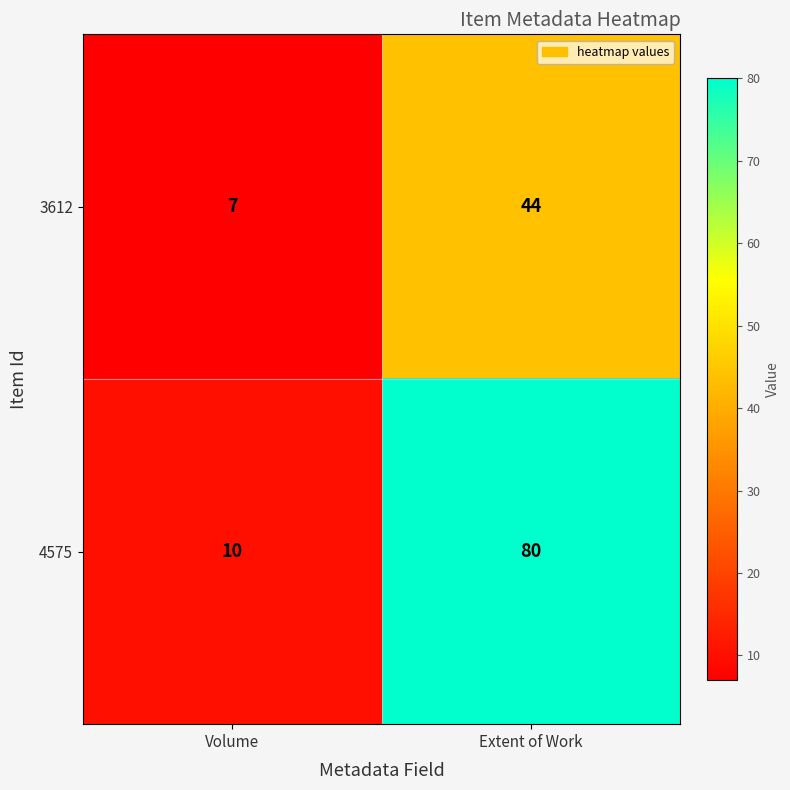

Which series has the largest range (max minus min)?

4575